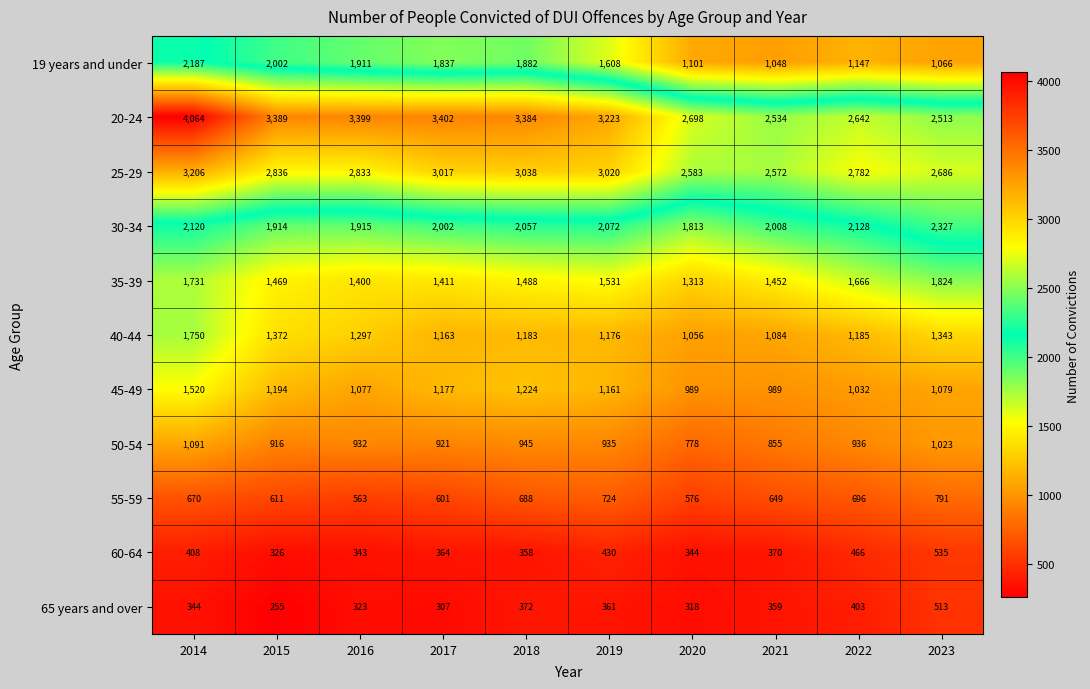

At which category is the sum across all series the highest?

2014